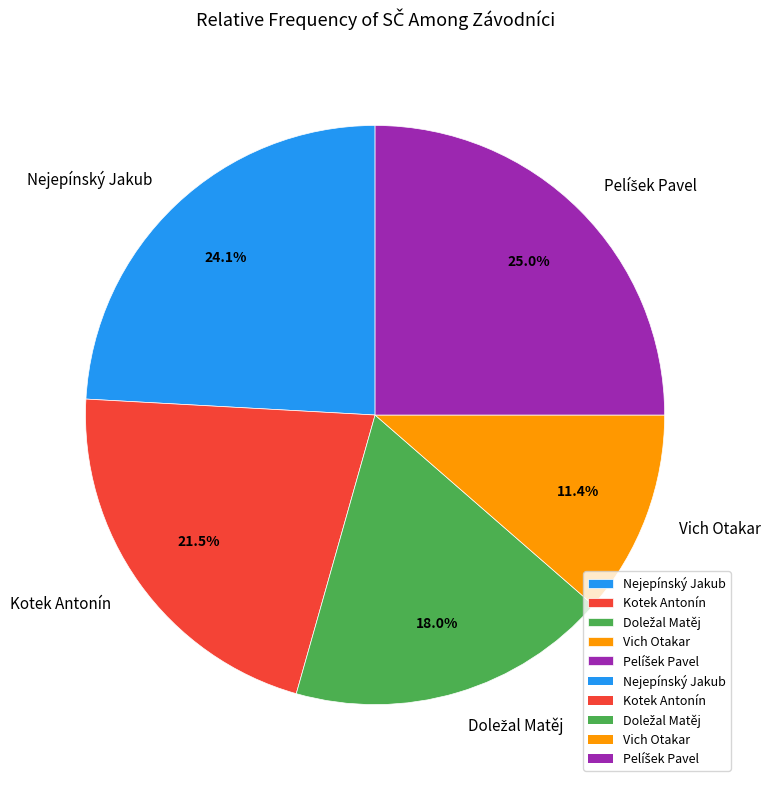

Between Nejepínský Jakub and Vich Otakar, which is larger?

Nejepínský Jakub